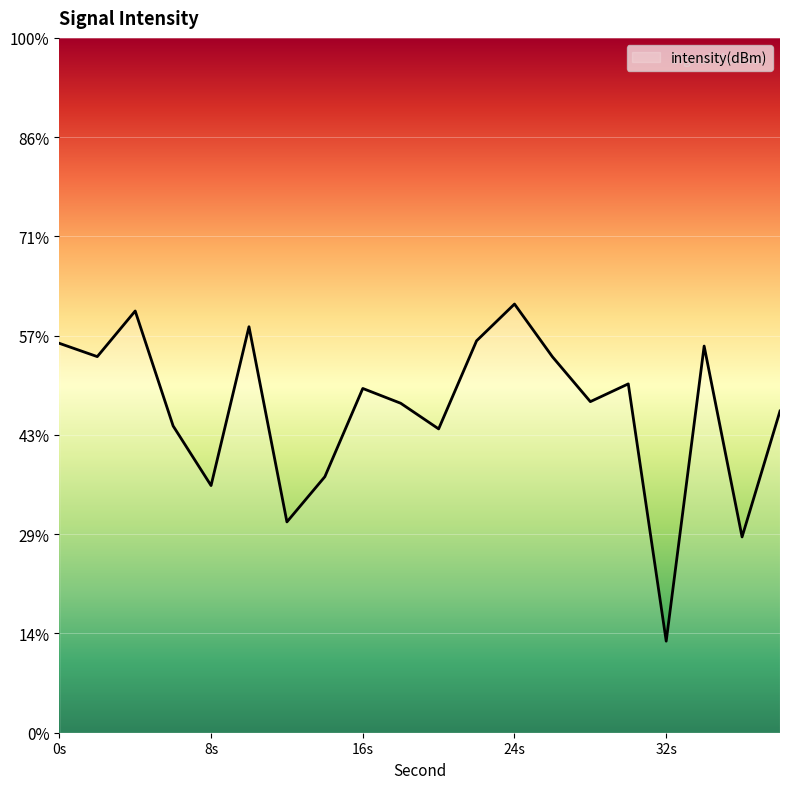

How many interior local peaks (higher than both neighbors) does the data have?

6